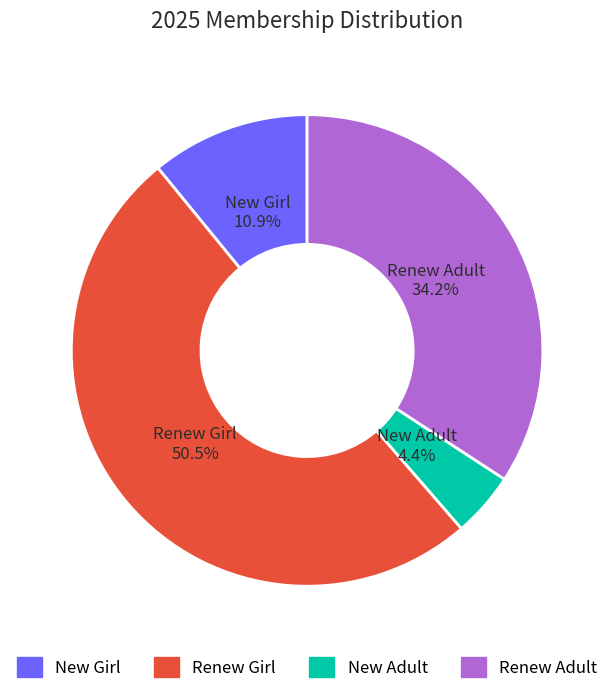

How many slices are in this pie chart?

4